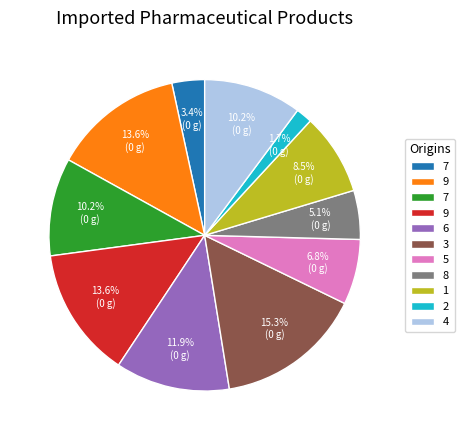

Is there a majority slice in this chart?

No